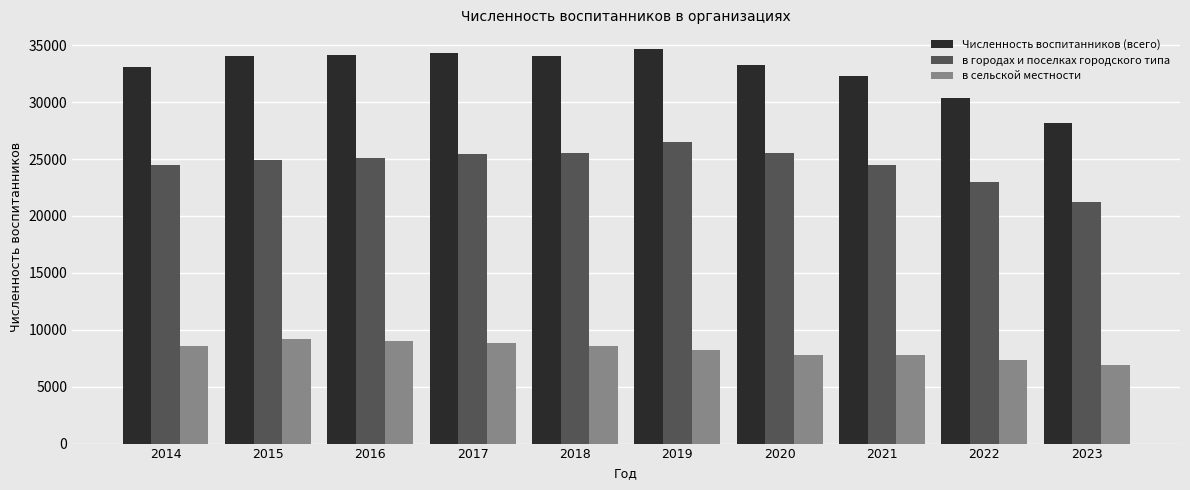

List the series in order of their overall mean, highest first.

Численность воспитанников (всего), в городах и поселках городского типа, в сельской местности